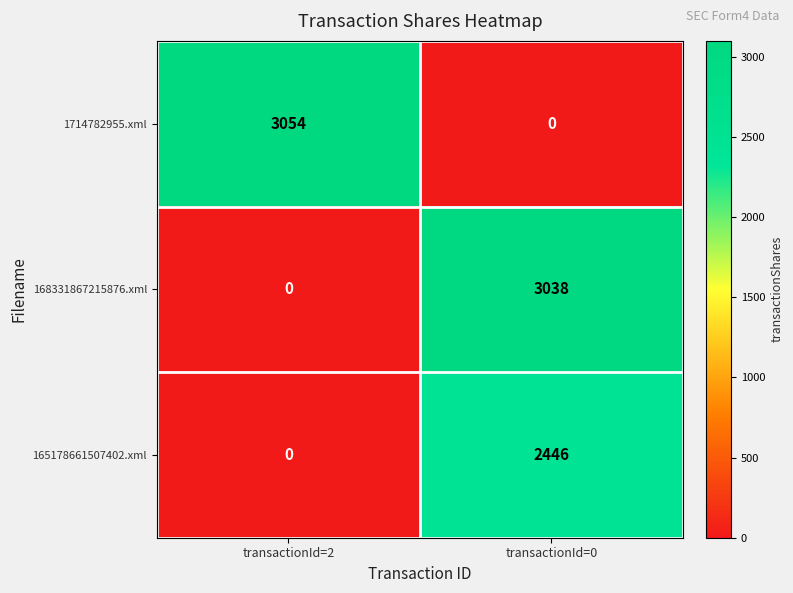

Where is 168331867215876.xml nearest to the value 1519?

transactionId=2